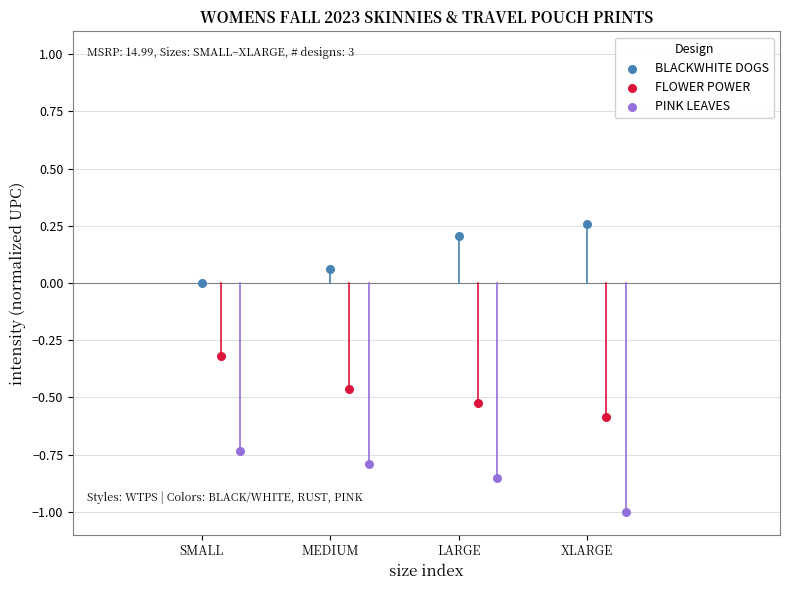

Which series contains the highest Y value?

BLACKWHITE DOGS